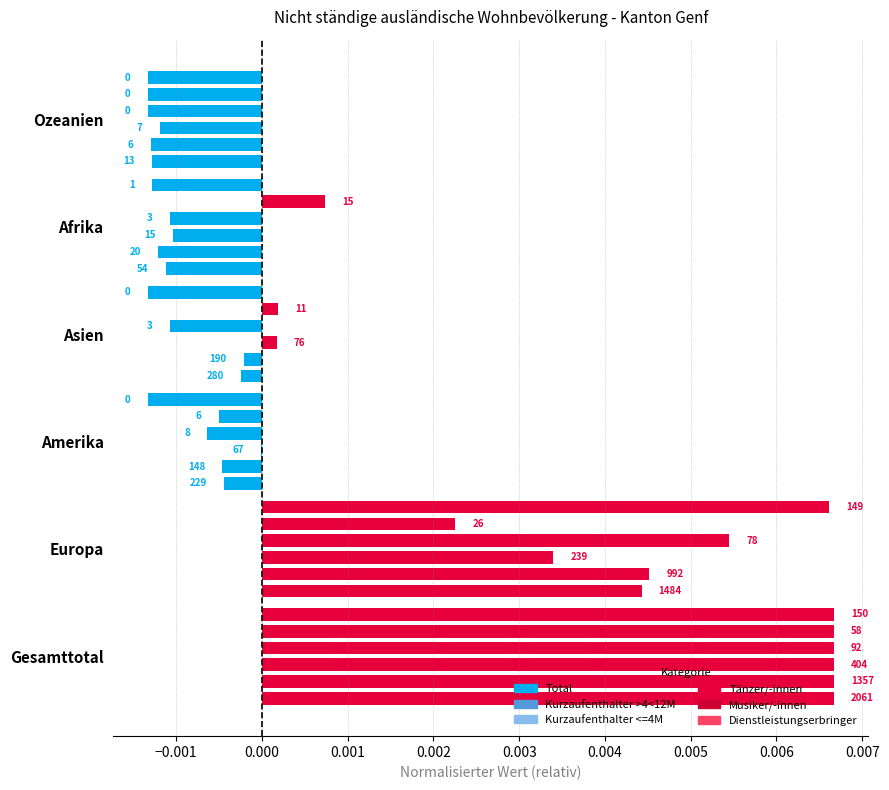

Reading left to right, extract all data points from this chart.

Total: 0.0	0.0	-0.0	-0.0	-0.0	-0.0
Kurzaufenthalter >4<12M: 0.0	0.0	-0.0	-0.0	-0.0	-0.0
Kurzaufenthalter <=4M: 0.0	0.0	-0.0	0.0	-0.0	-0.0
Tänzer/-innen: 0.0	0.0	-0.0	-0.0	-0.0	-0.0
Musiker/-innen: 0.0	0.0	-0.0	0.0	0.0	-0.0
Dienstleistungserbringer: 0.0	0.0	-0.0	-0.0	-0.0	-0.0